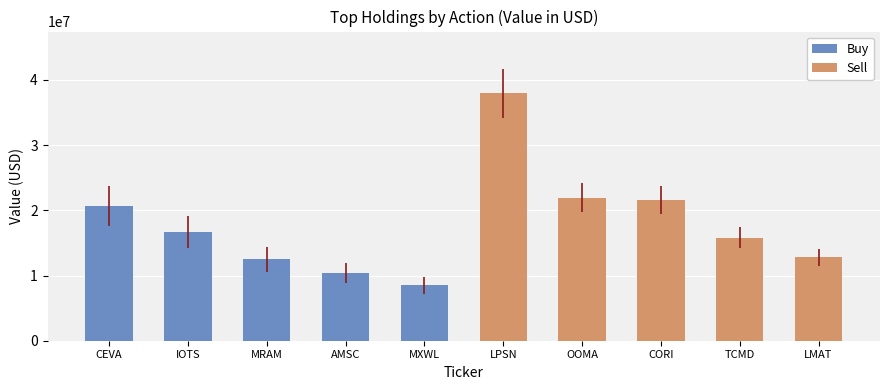

How many bars are there in total?

10